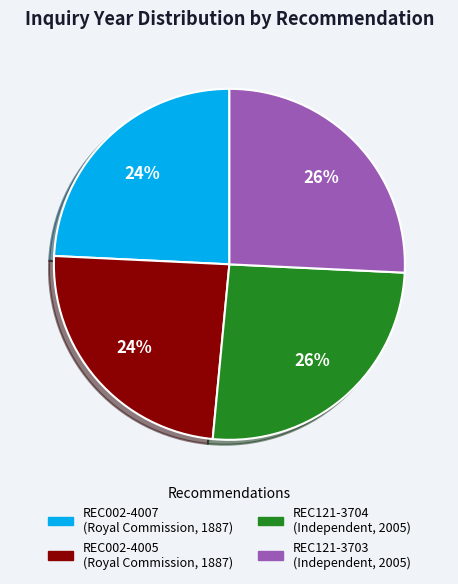

To the nearest percent, what is the difference between the largest and smallest slice percentages?

2%